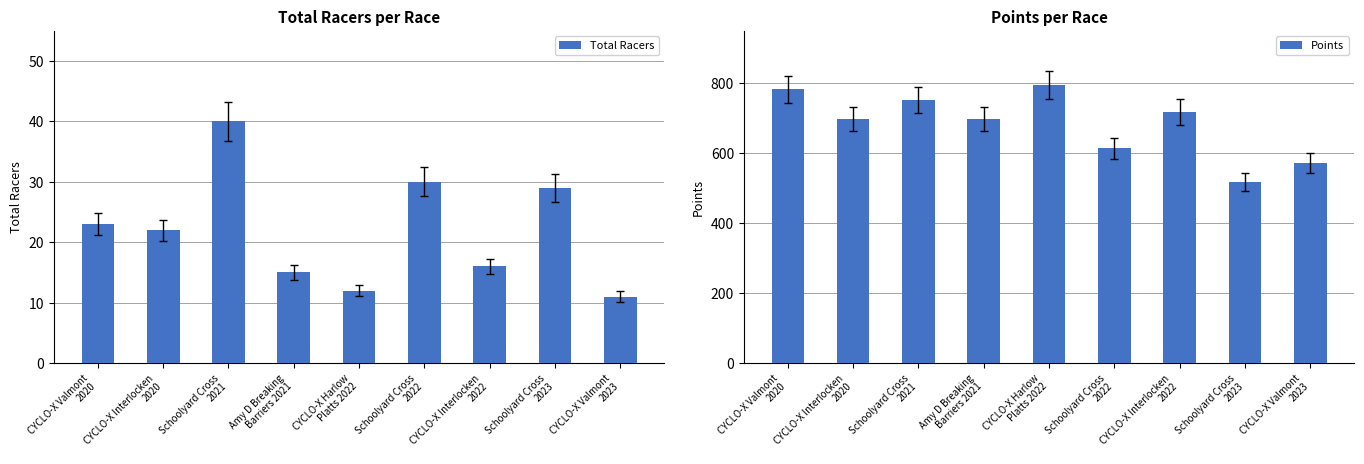

What is the label of the 8th bar from the right?

CYCLO-X Interlocken
2020